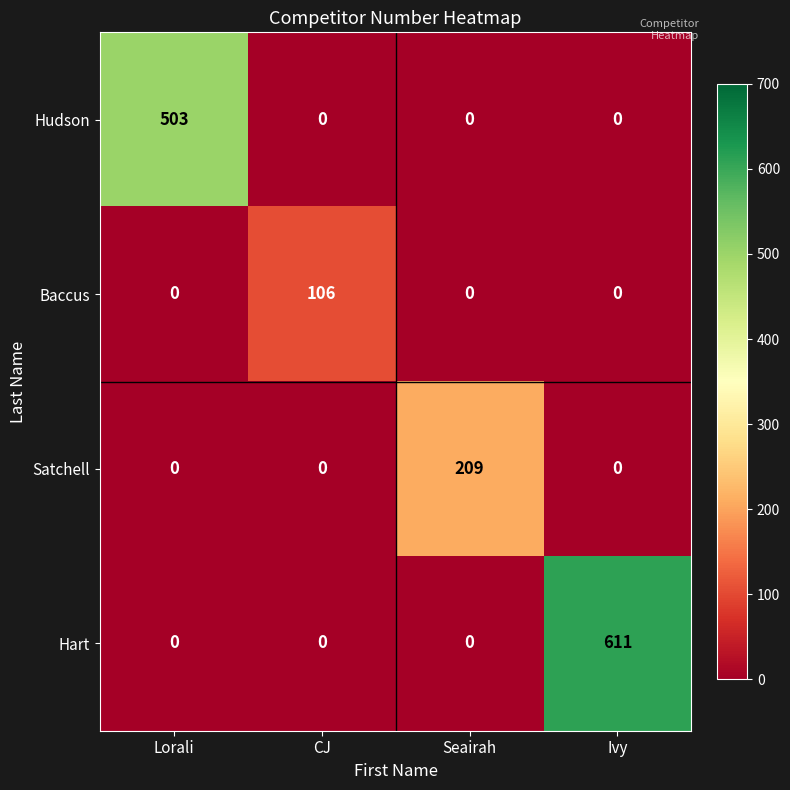

Rank the series by their average value, from highest to lowest.

Hart, Hudson, Satchell, Baccus